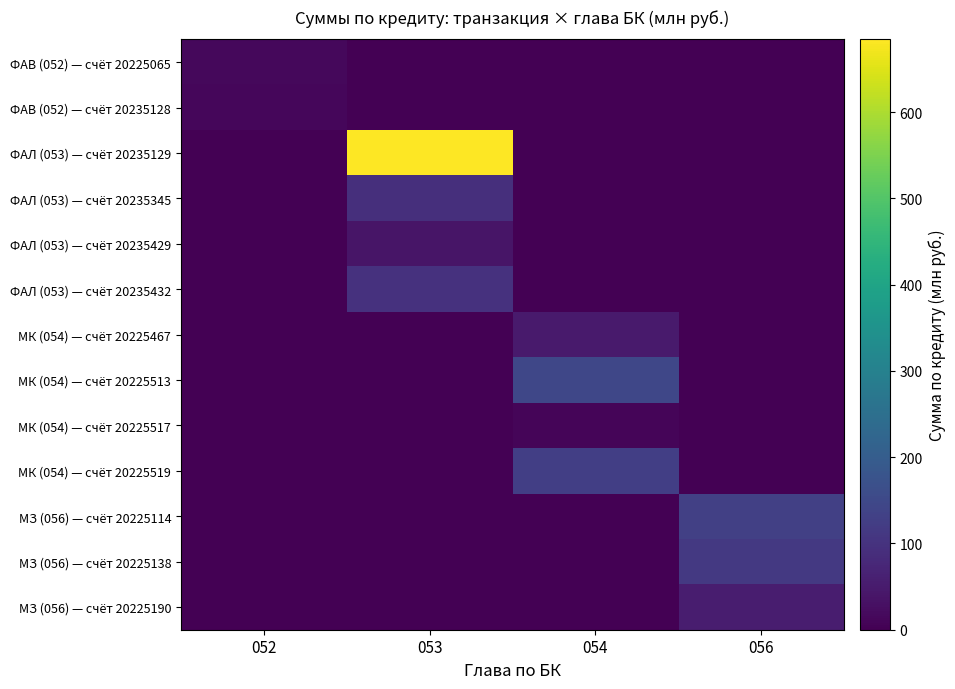

Which category has the lowest value across all series?

053